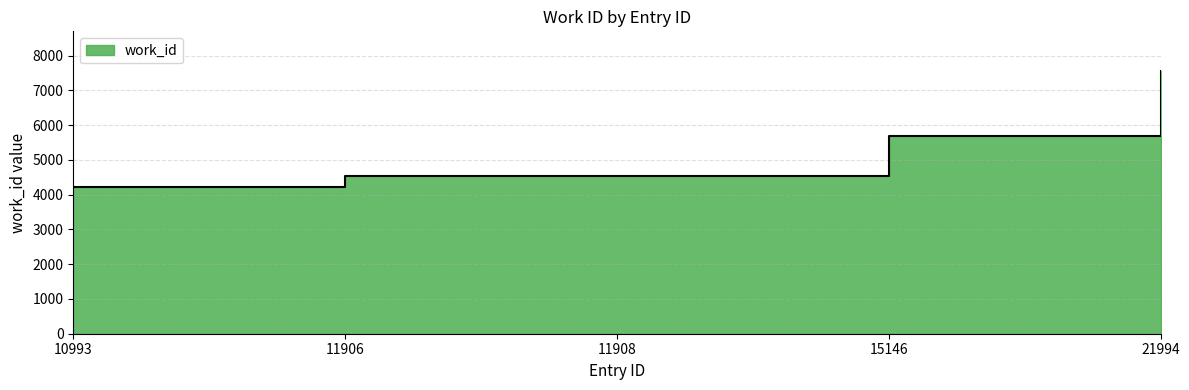

Which label corresponds to the smallest value in the chart?

10993